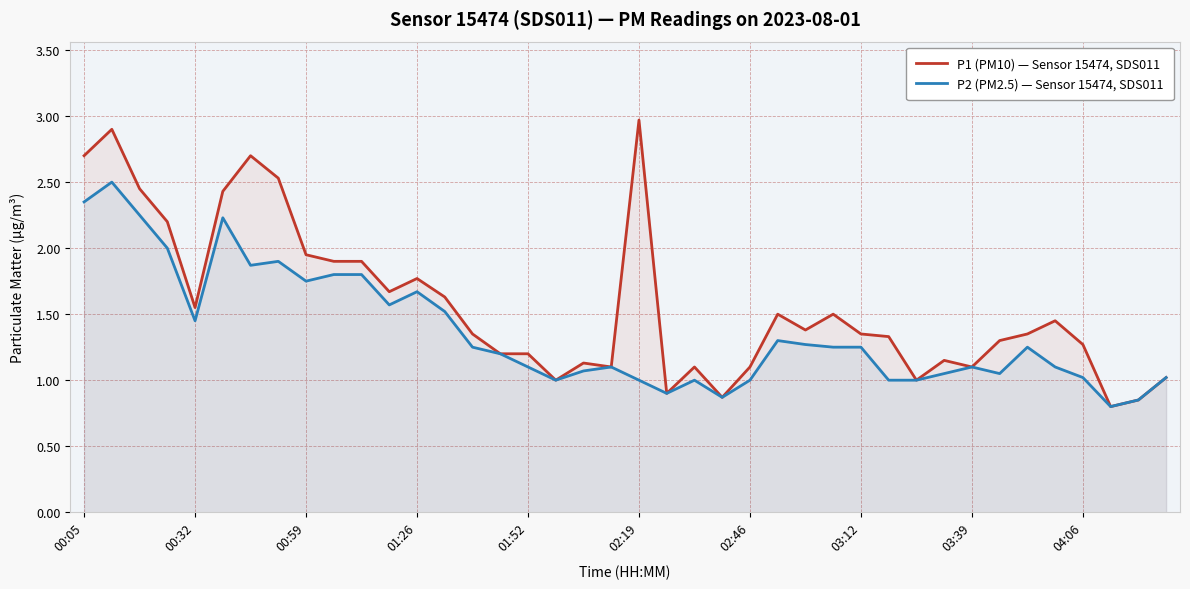

Which series has the largest total across all categories?

P1 (PM10) — Sensor 15474, SDS011